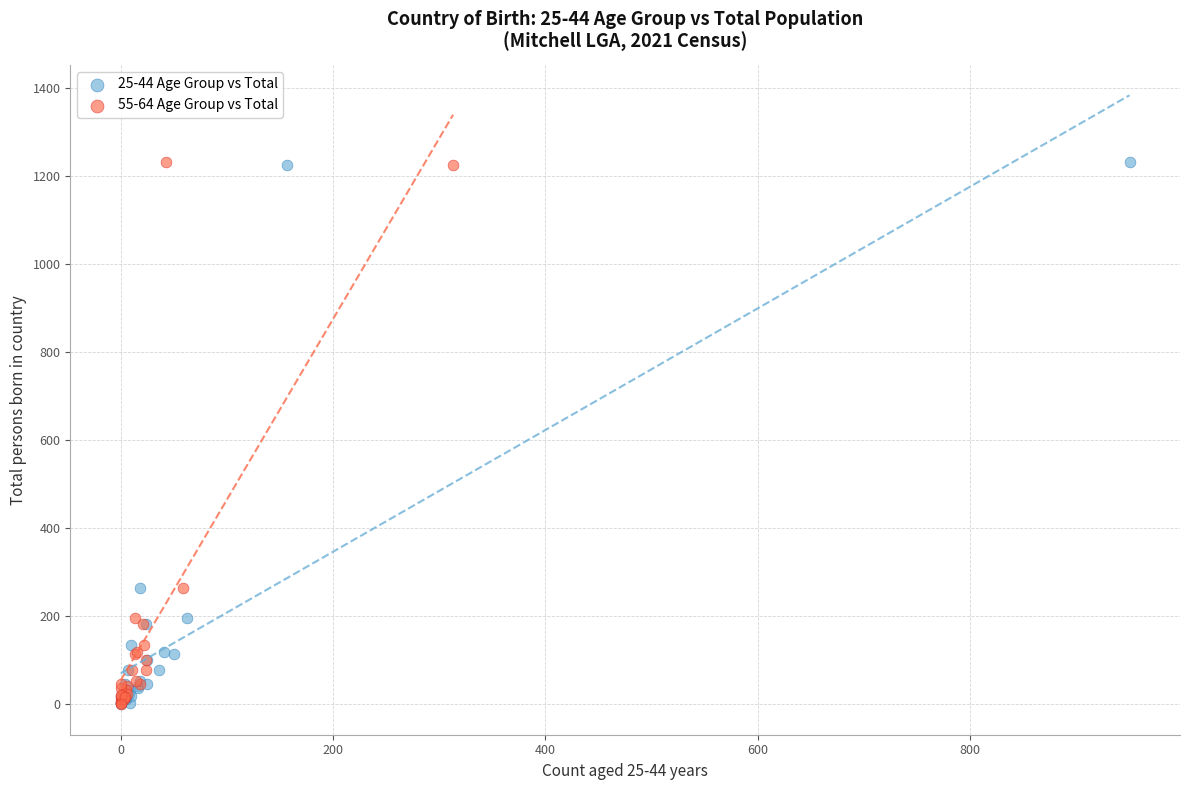

What are all the series names shown in the legend?

25-44 Age Group vs Total, 55-64 Age Group vs Total